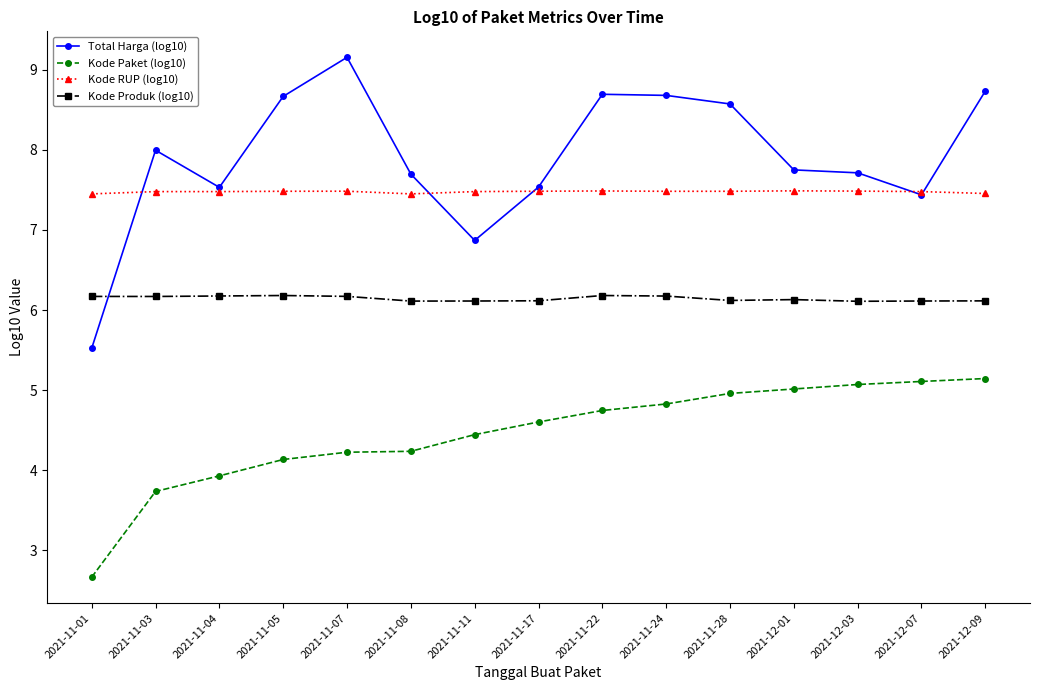

At which category is the sum across all series the highest?

2021-12-09